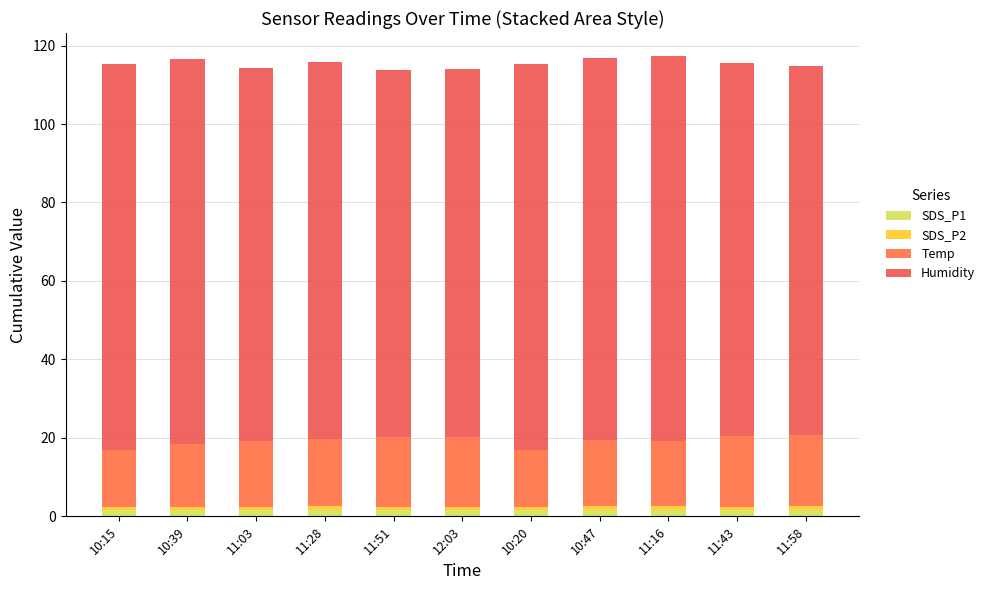

Between 11:28 and 10:20, which is larger?

11:28